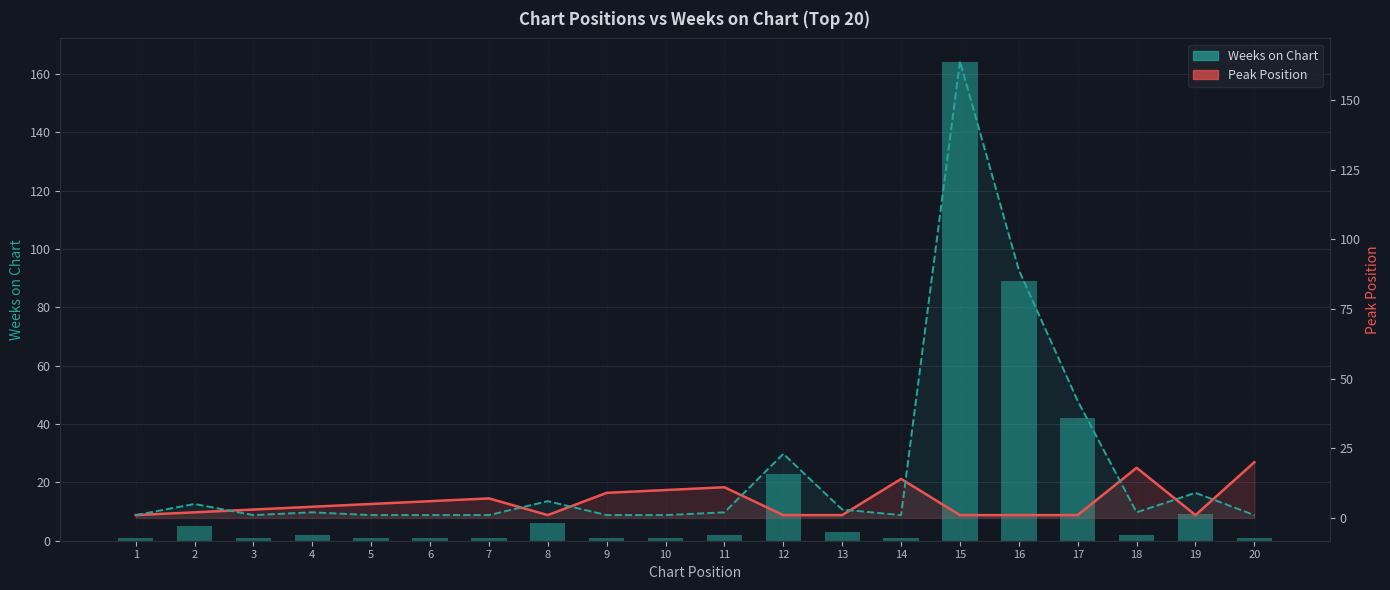

Which series has the largest total across all categories?

Weeks on Chart